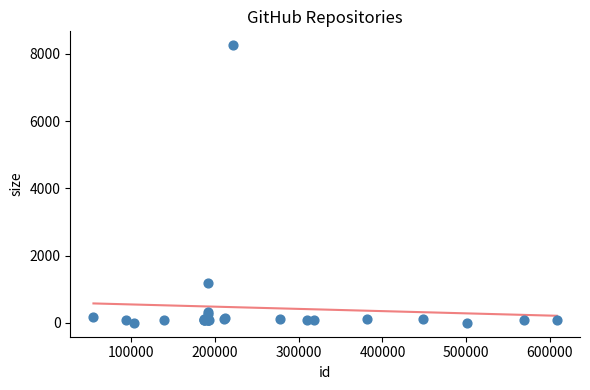

What Y value in the scatter plot is closest to 4131?

1189